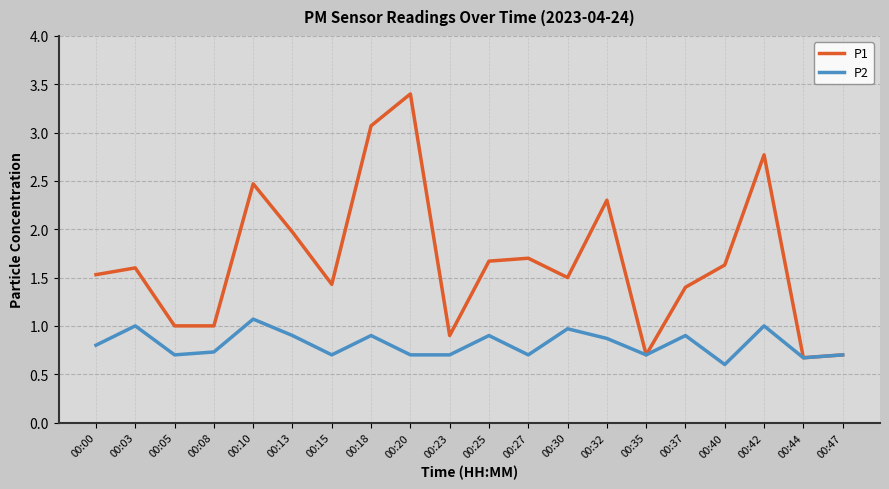

What value does the P1 series have at 00:18?

3.1